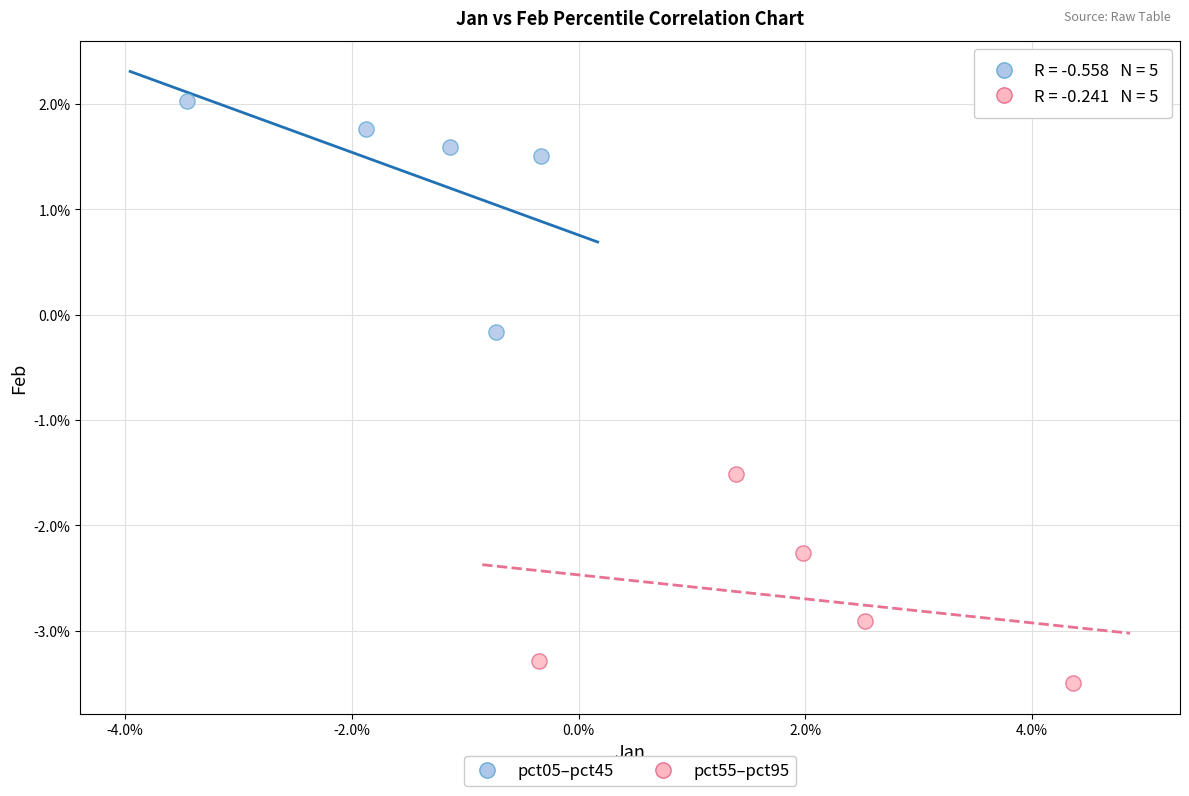

Which series reaches the minimum Y coordinate?

pct55–pct95